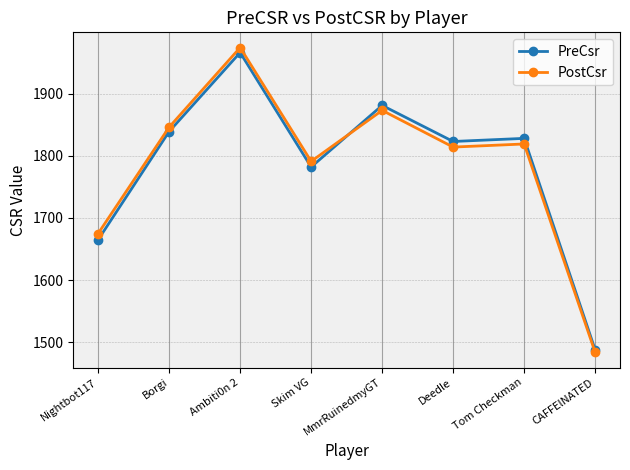

What is the label of the 8th point from the right?

Nightbot117